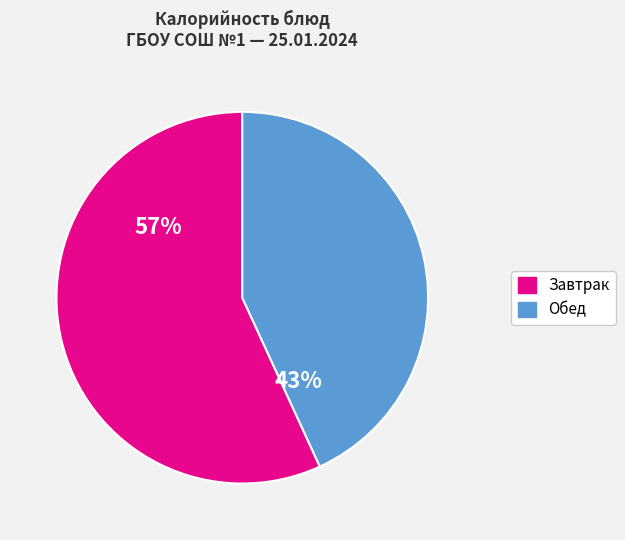

To the nearest percent, what is the difference between the largest and smallest slice percentages?

14%